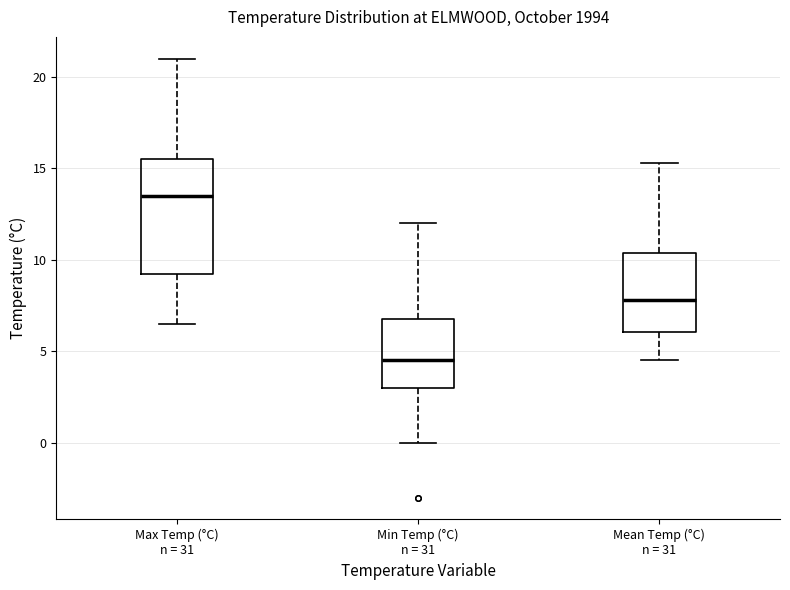

Which box is the tallest, from its lower edge to its upper edge?

Max Temp (°C) n = 31